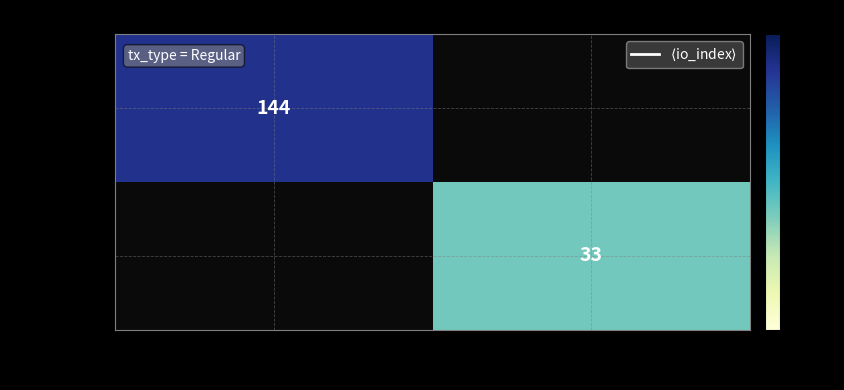

Is it true that 2e195cce95… equals 61 at -1?

False